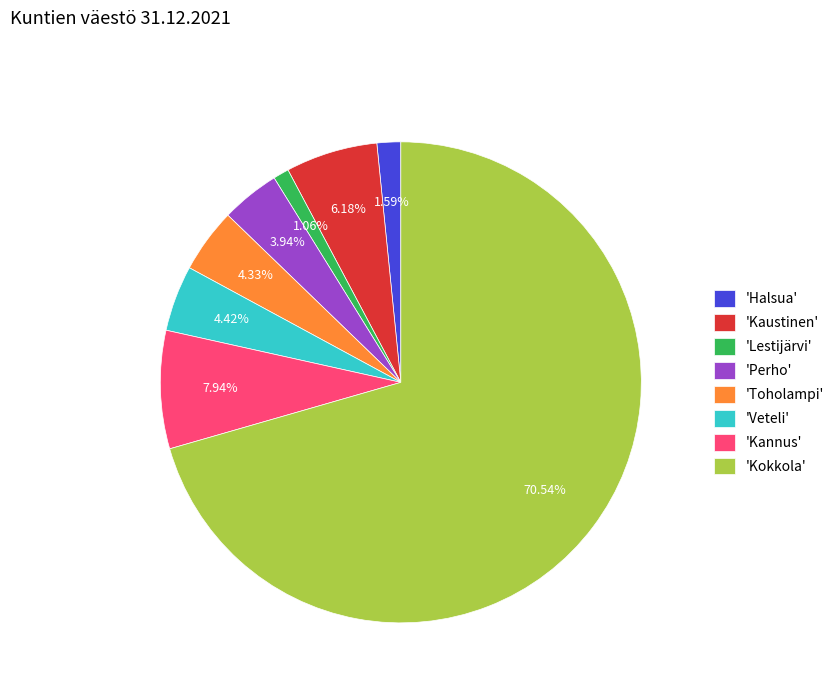

Which slice is the largest?

'Kokkola'